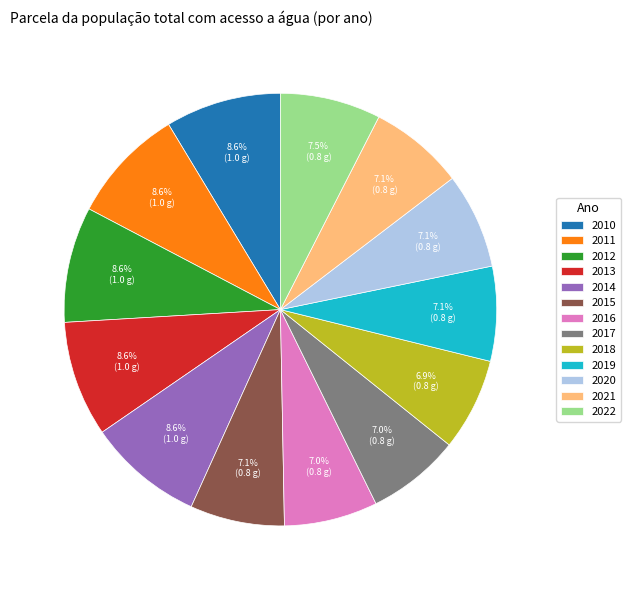

To the nearest percent, what is the average slice percentage?

8%